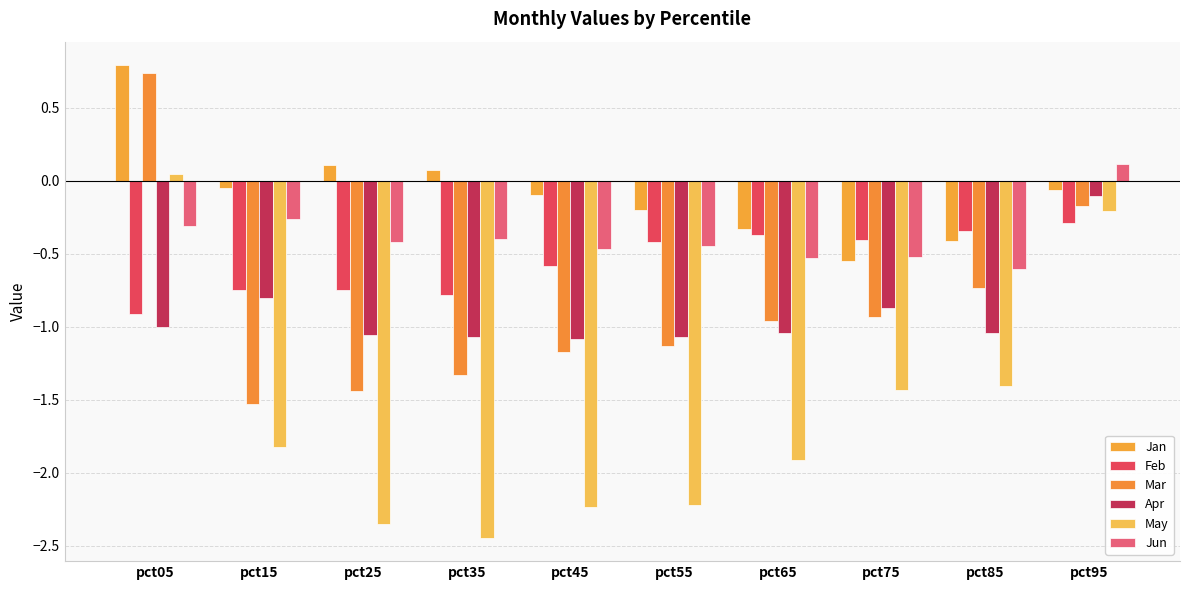

What is the total value across all series at pct75?

-4.7